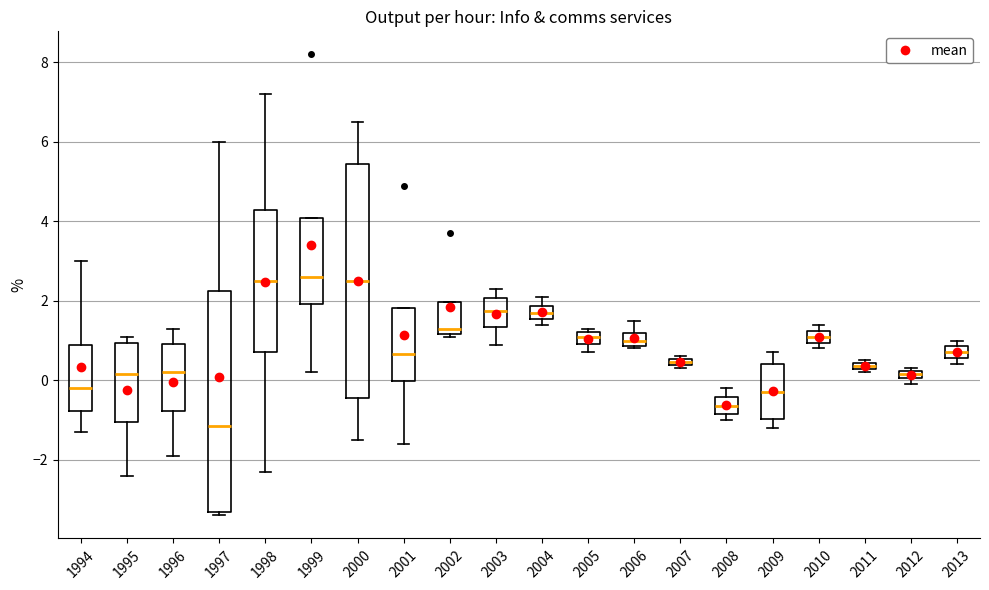

Where does the lower whisker of the box at x = 2003 end on the y-axis? The values are not printed on the chart, so give them approximately, as read against the axis.

1.0